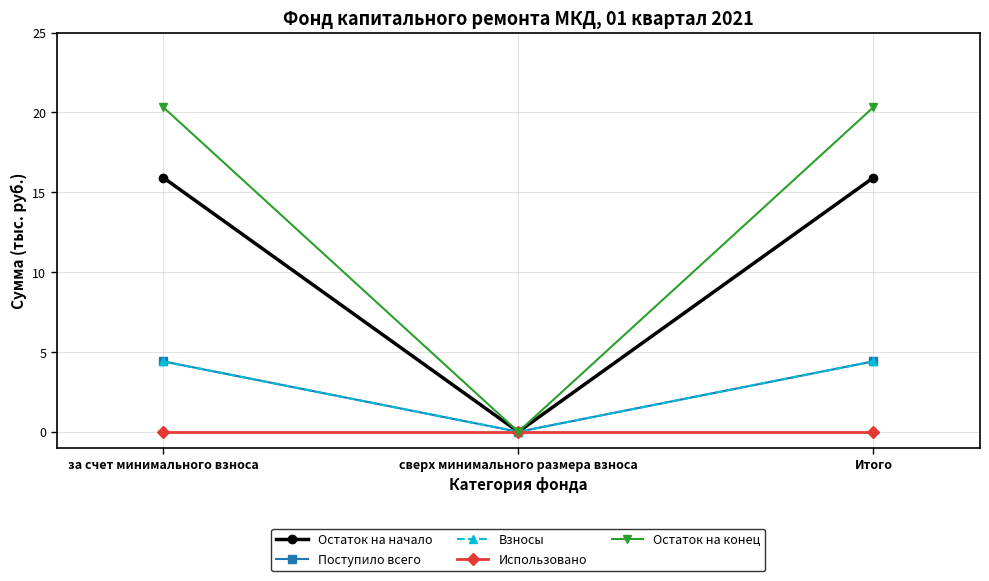

At which label does Остаток на начало first exceed 15?

за счет минимального взноса